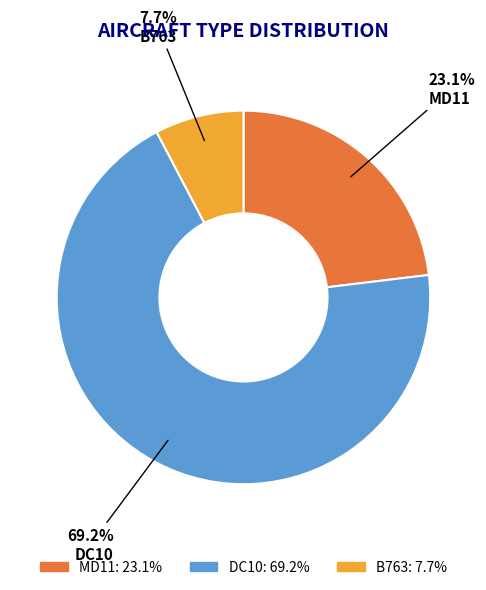

What is the smallest slice in the pie chart?

B763